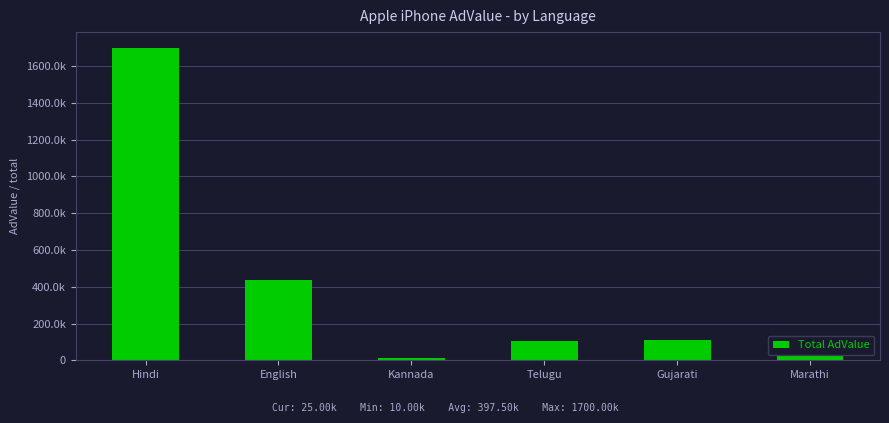

Are the bars horizontal?

No